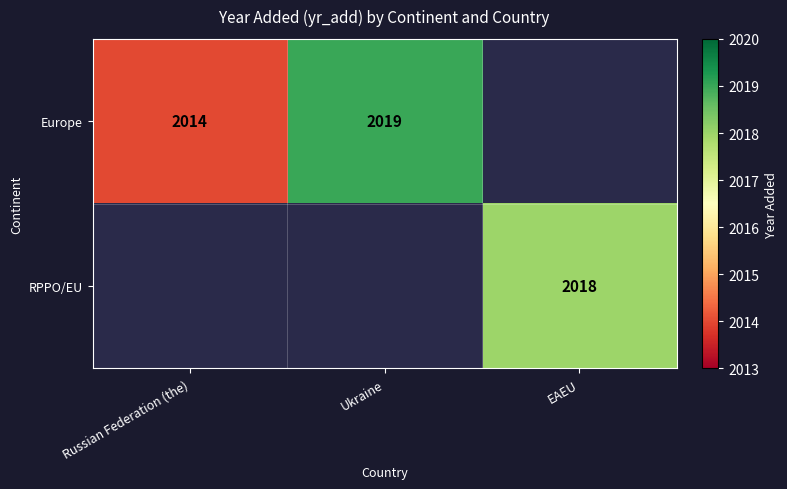

What is the sum of the Europe values at Russian Federation (the) and Ukraine?

4033